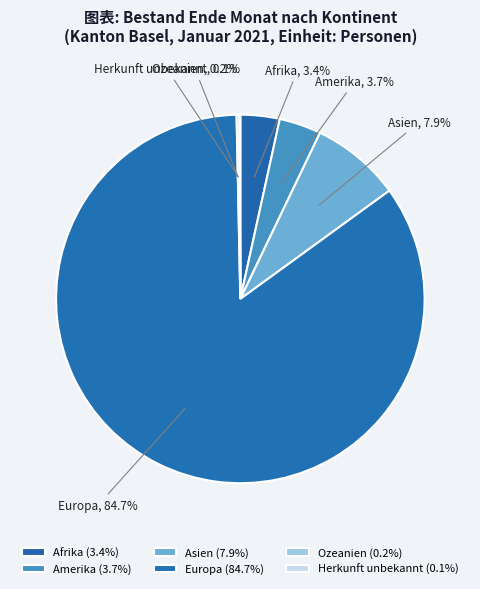

Is there any slice that represents more than half of the pie?

Yes